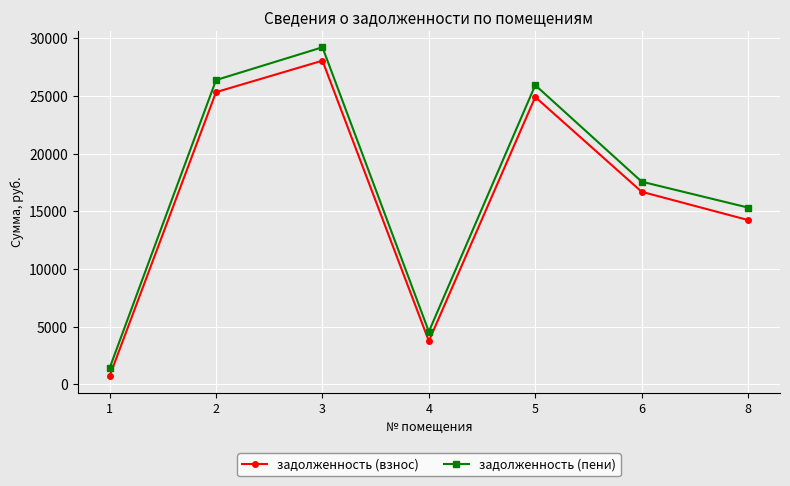

Does the chart have visible grid lines?

Yes